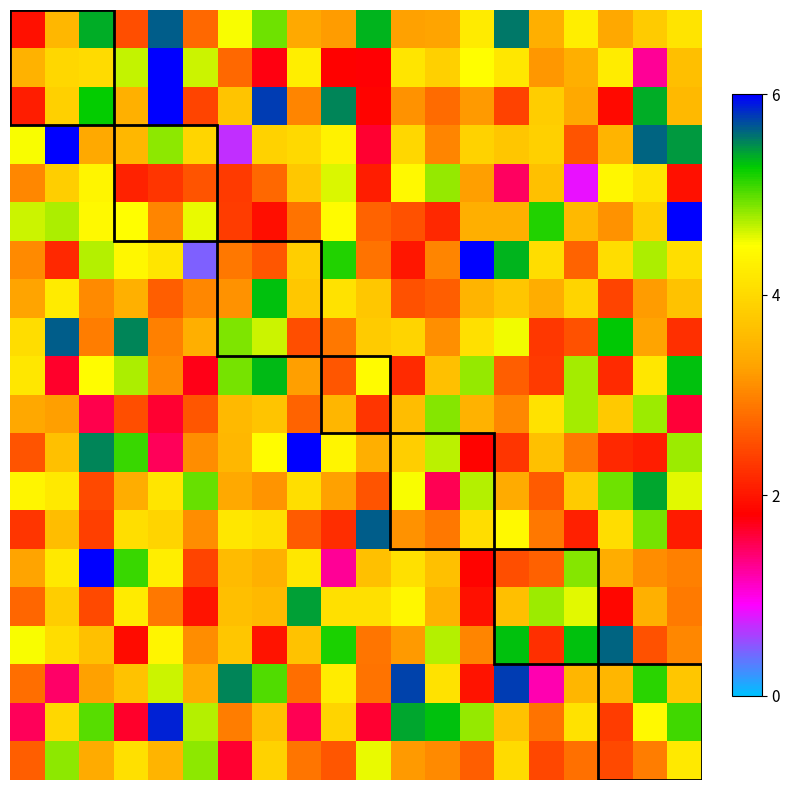

What is the minimum value shown in the chart?

0.5